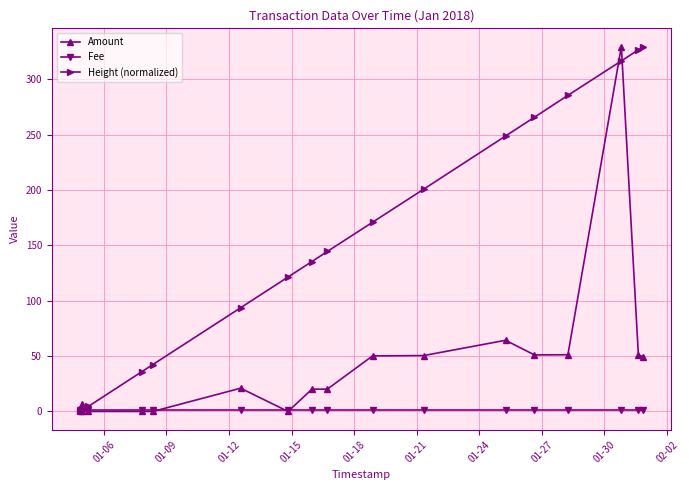

Rank the series by their average value, from lowest to highest.

Fee, Amount, Height (normalized)